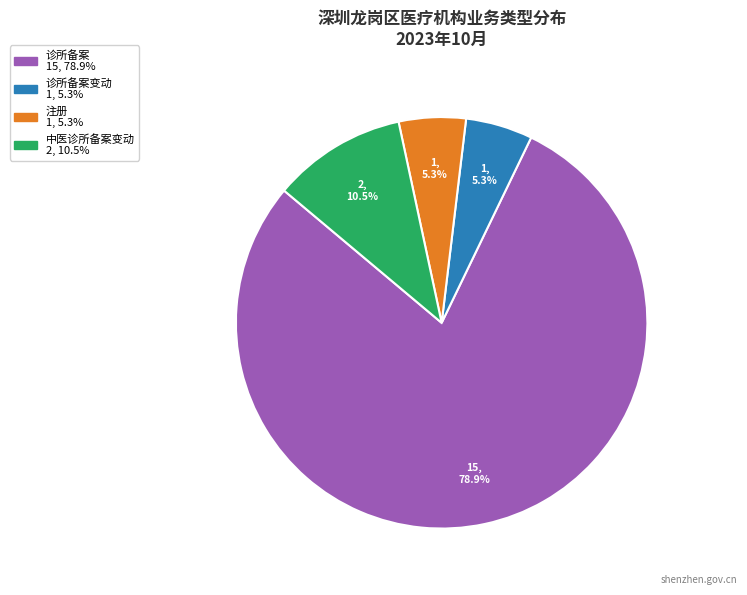

Is there a majority slice in this chart?

Yes